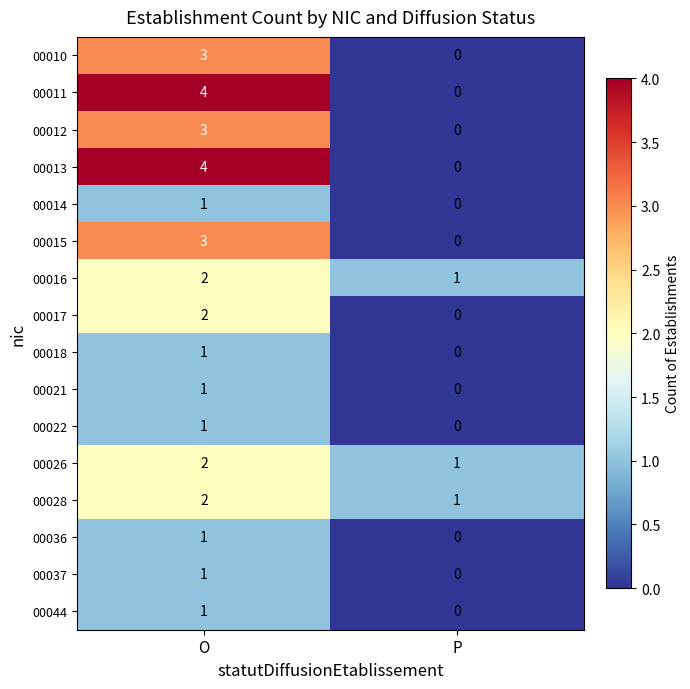

What is the sum of the 00011 values at O and P?

4